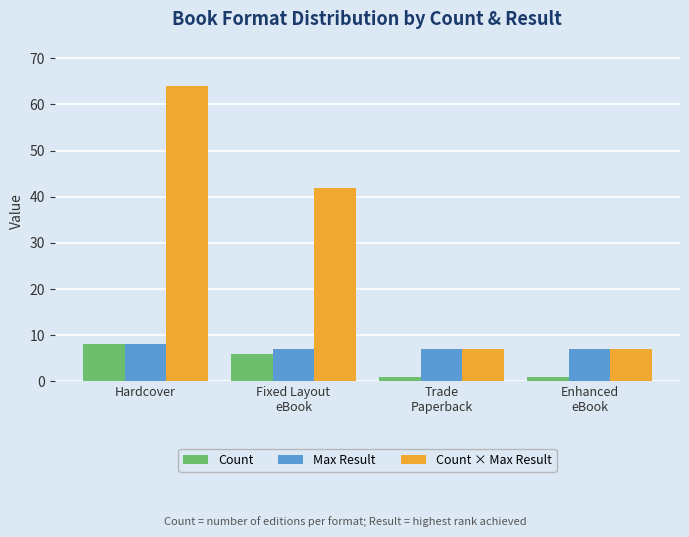

Which series has the largest range (max minus min)?

Count × Max Result